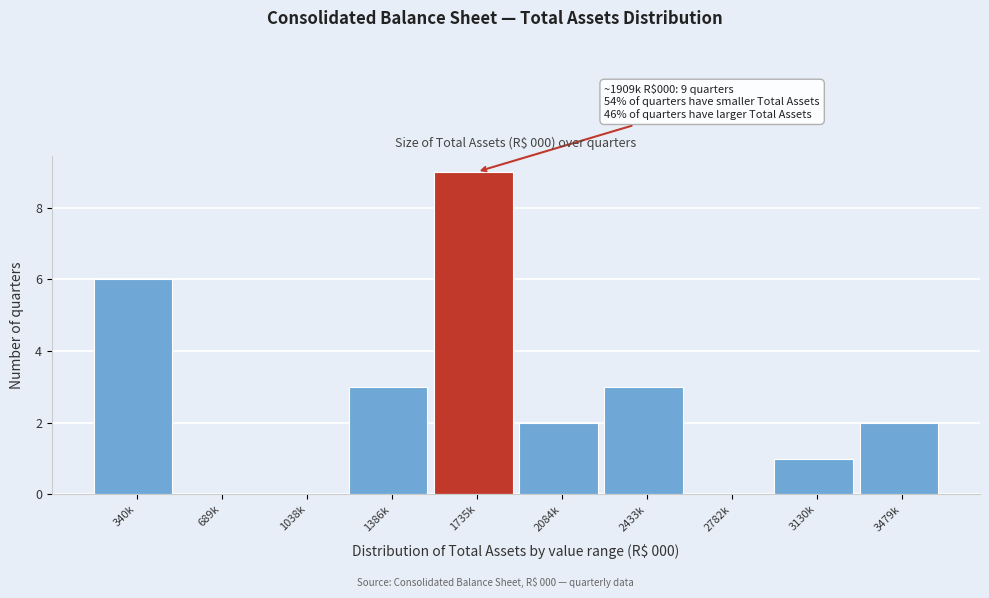

Reading left to right, what are all the values shown in this chart?

340k=6	689k=0	1038k=0	1386k=3	1735k=9	2084k=2	2433k=3	2782k=0	3130k=1	3479k=2